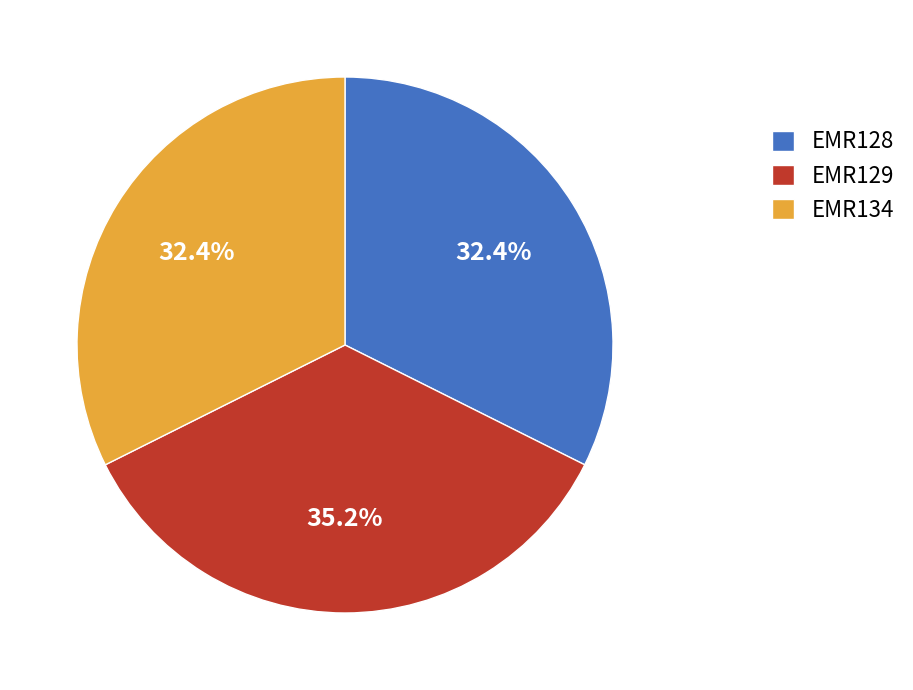

To the nearest percent, what percentage of the pie is EMR128?

32%